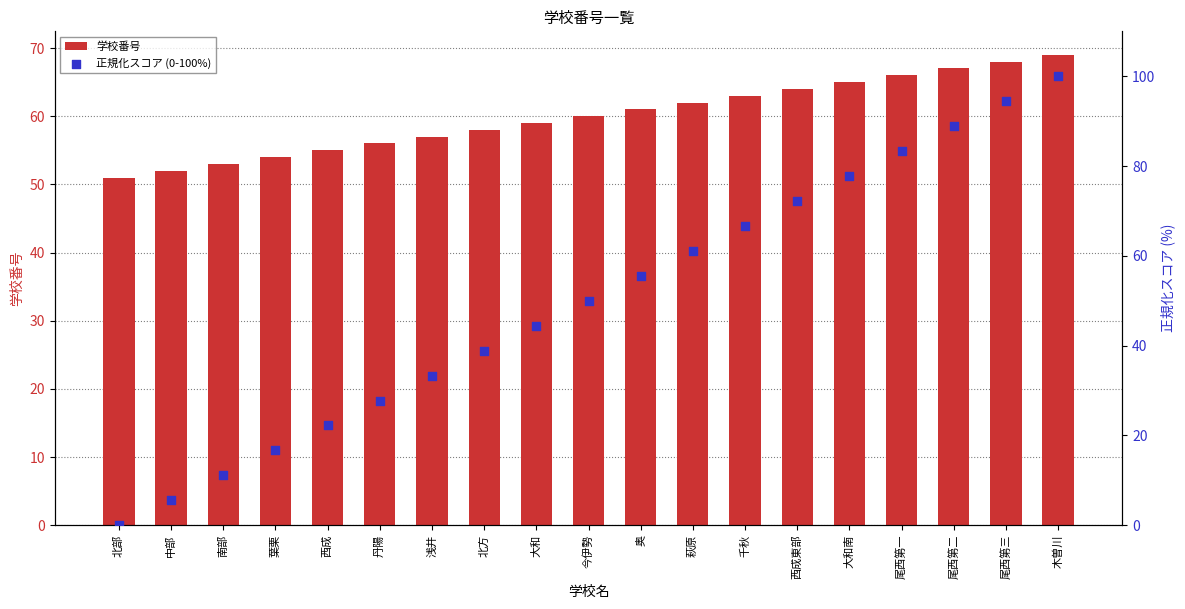

Which series has the largest total across all categories?

学校番号